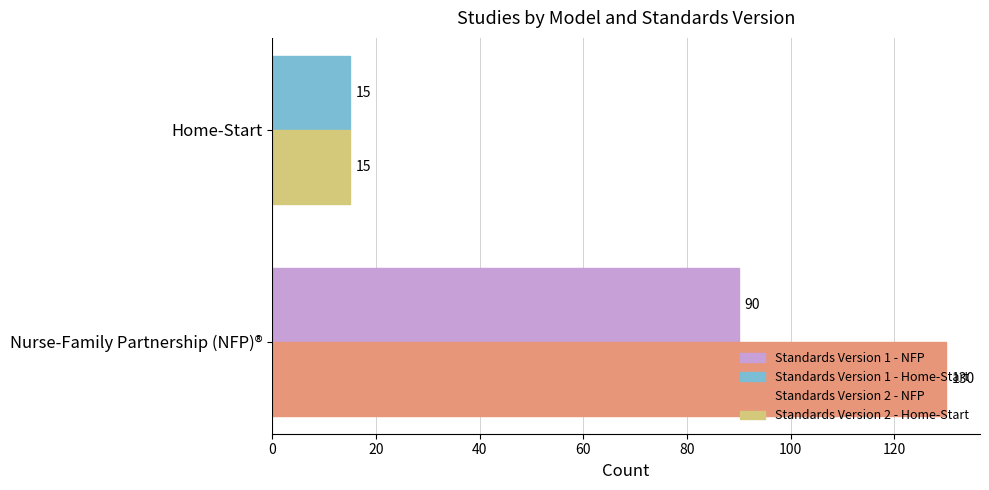

At which category is the sum across all series the highest?

Nurse-Family Partnership (NFP)®